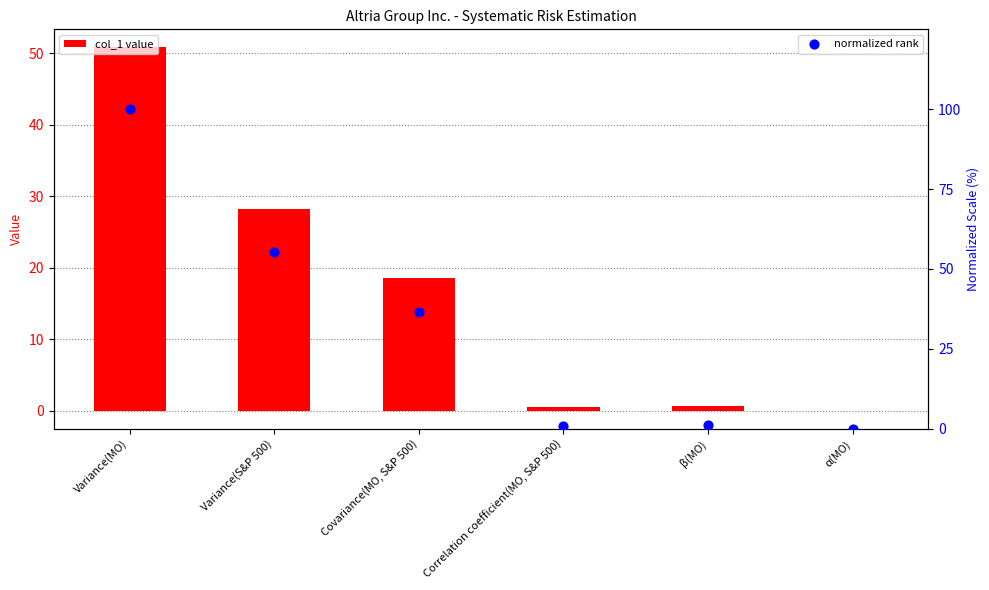

Which series contains the highest Y value?

normalized rank